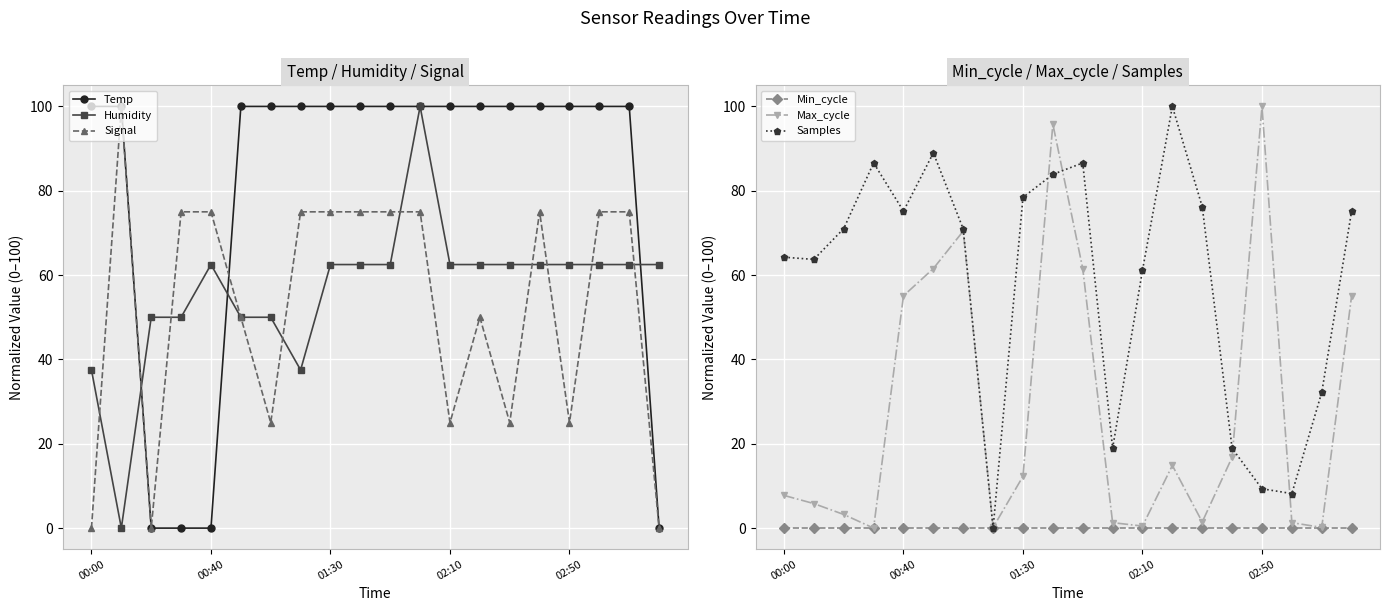

At which label does Signal reach its minimum?

00:00